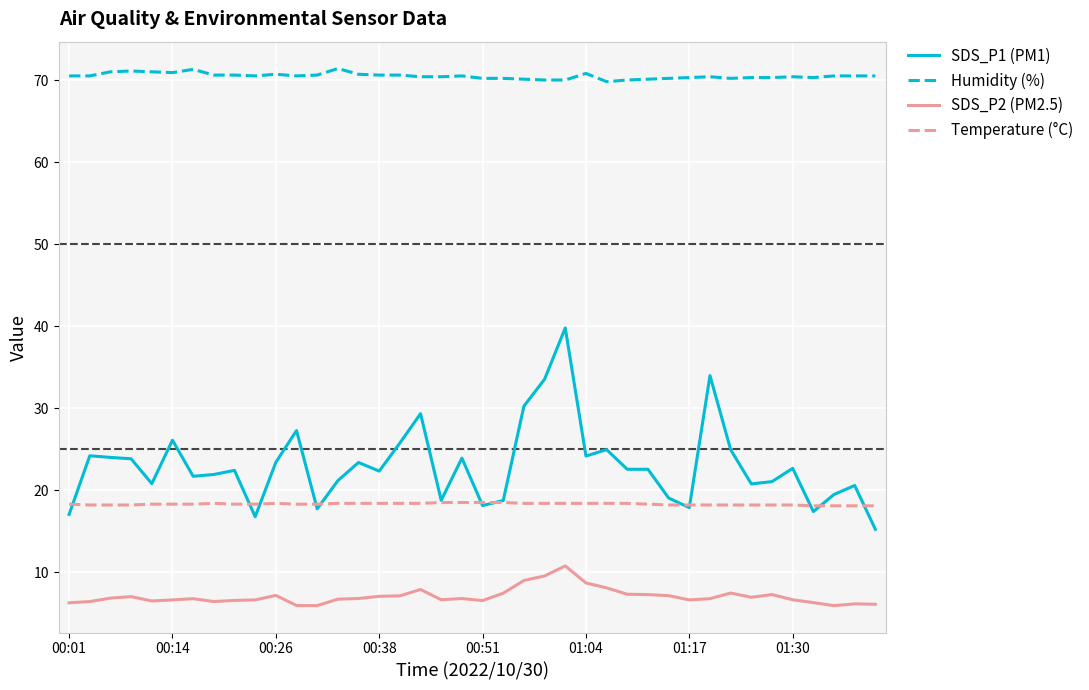

List the series in order of their peak value, highest first.

Humidity (%), SDS_P1 (PM1), Temperature (°C), SDS_P2 (PM2.5)